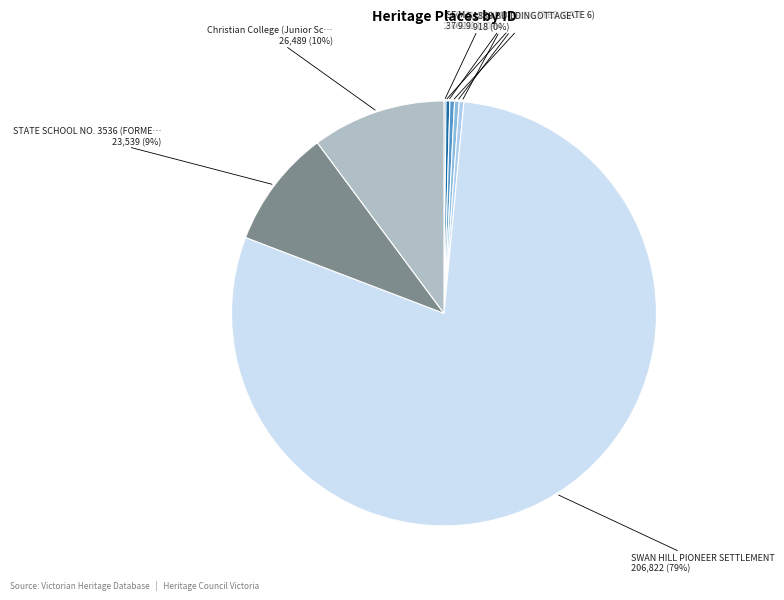

Is there a majority slice in this chart?

Yes